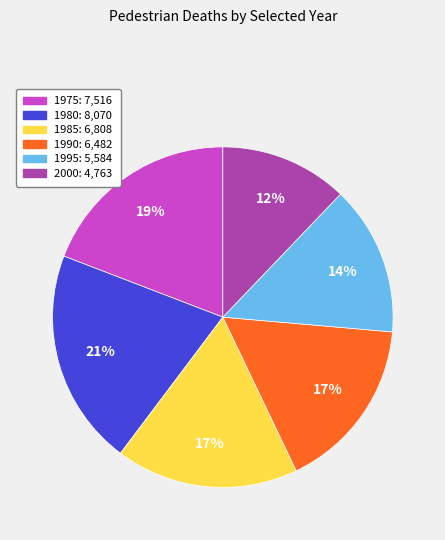

Approximately how many times larger is the value at 1990 compared to 1995?

1.2